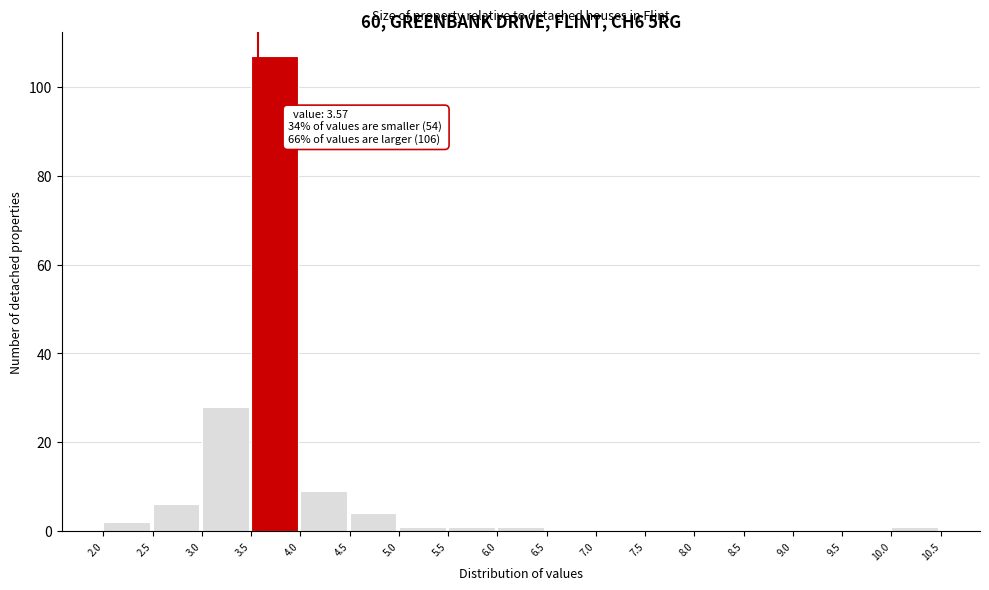

Which range on the x-axis has the tallest bar?

3.5 to 4.0